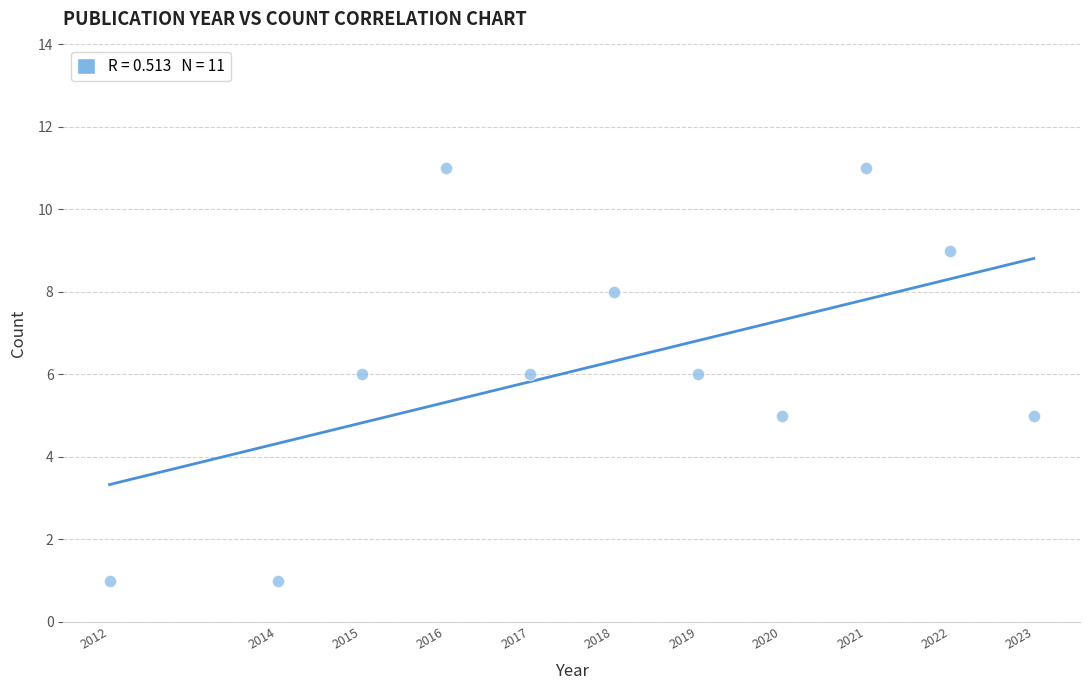

What is the average X value?

2018